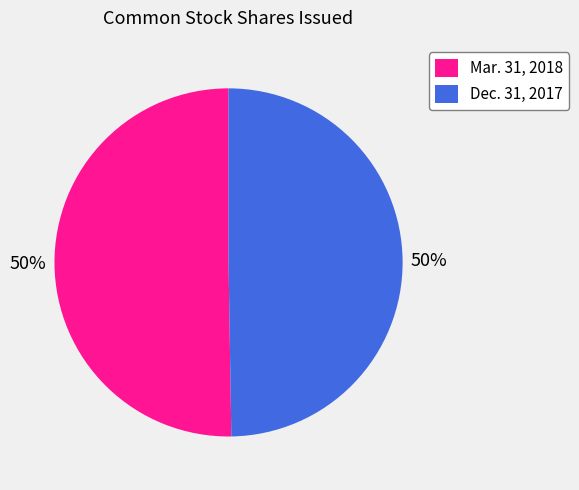

Is the sum of Mar. 31, 2018 and Dec. 31, 2017 greater than half?

Yes